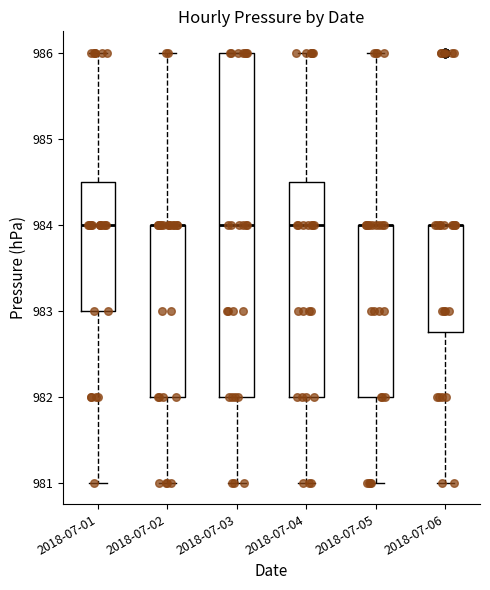

Reading left to right, read every box against the y-axis: the position of its median line, the range the box covers, and the ends of its whiskers. The values are not printed on the chart, so give them approximately, as read against the axis.

2018-07-01: median 984.0, box 983.0 to 984.5, whiskers 981.0 to 986.0
2018-07-02: median 984.0 (drawn on the box's upper edge), box 982.0 to 984.0, whiskers 981.0 to 986.0
2018-07-03: median 984.0, box 982.0 to 986.0, whiskers 981.0 to 986.0
2018-07-04: median 984.0, box 982.0 to 984.5, whiskers 981.0 to 986.0
2018-07-05: median 984.0 (drawn on the box's upper edge), box 982.0 to 984.0, whiskers 981.0 to 986.0
2018-07-06: median 984.0 (drawn on the box's upper edge), box 982.8 to 984.0, whiskers 981.0 to 984.0